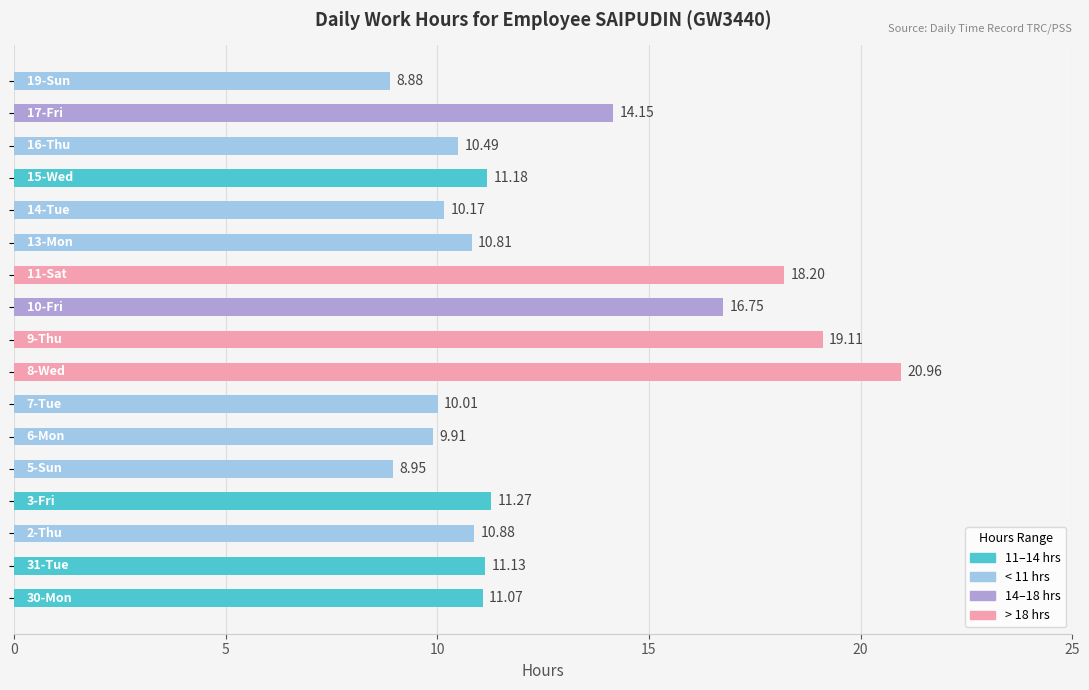

What is the average value?

12.6